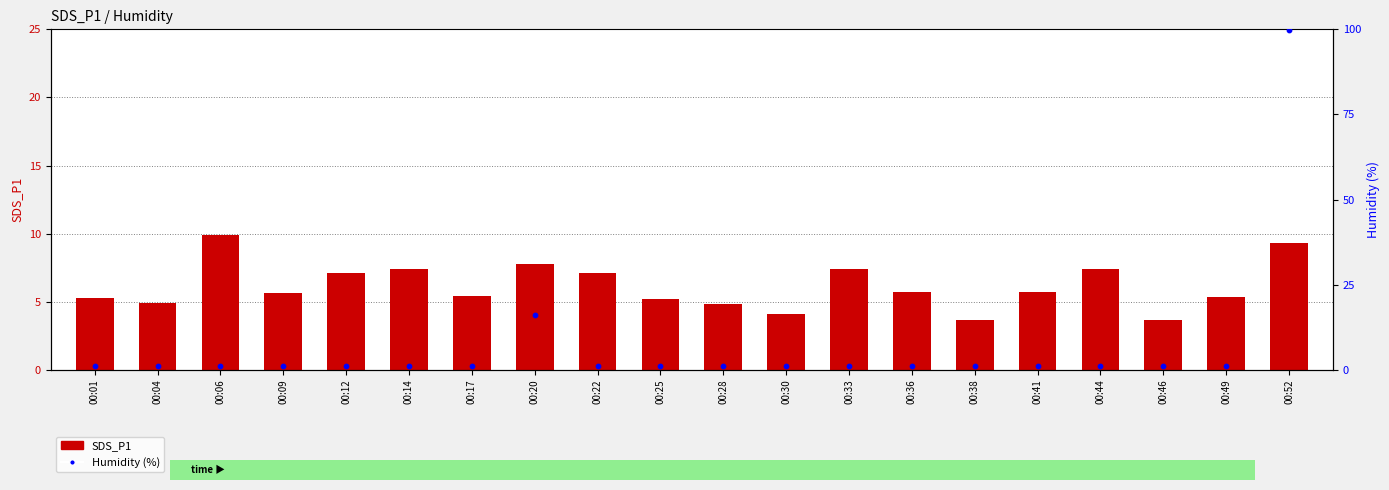

At which category is the sum across all series the highest?

00:52